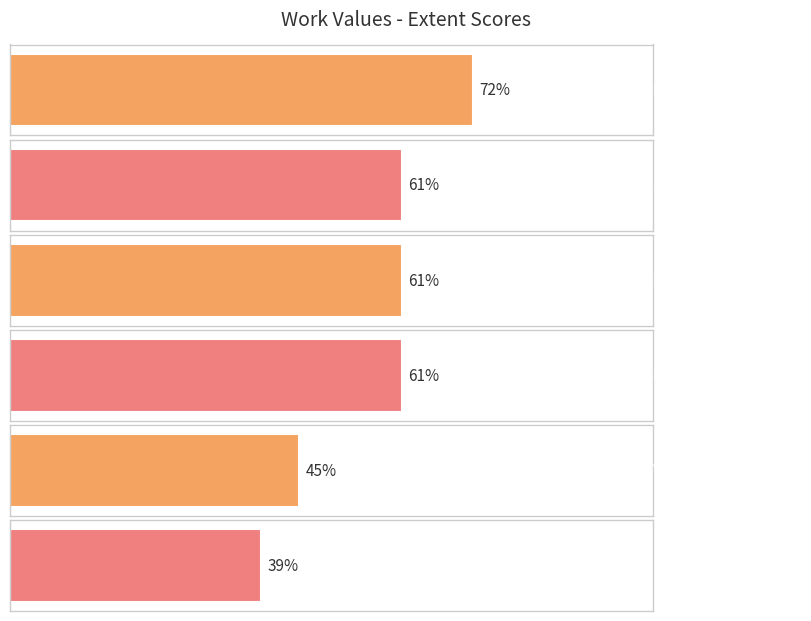

Is it true that the value at Recognition is 105?

False